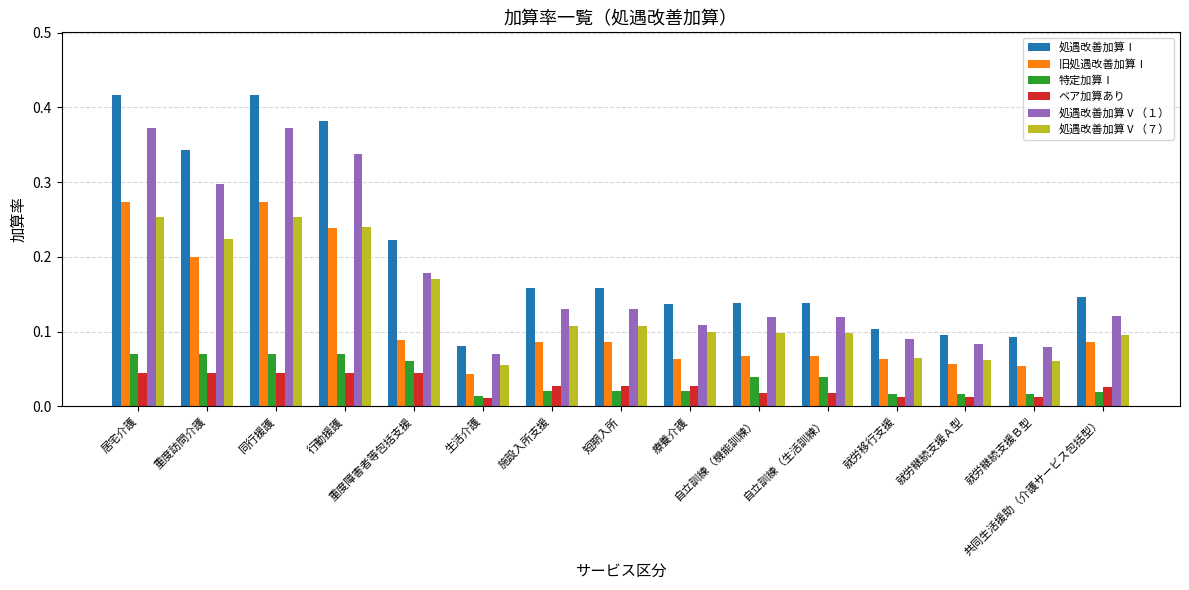

How many bars are there in total?

90